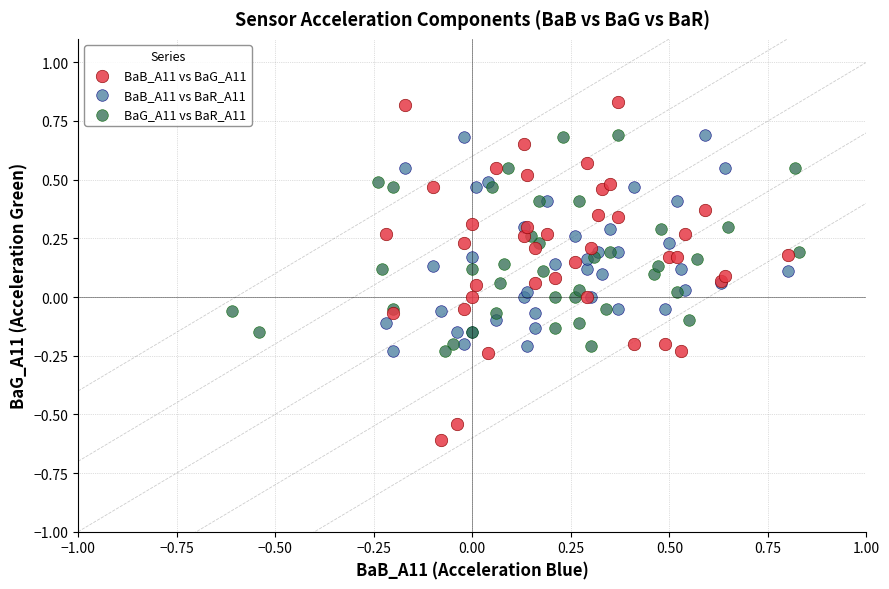

Which series contains the lowest Y value?

BaB_A11 vs BaG_A11